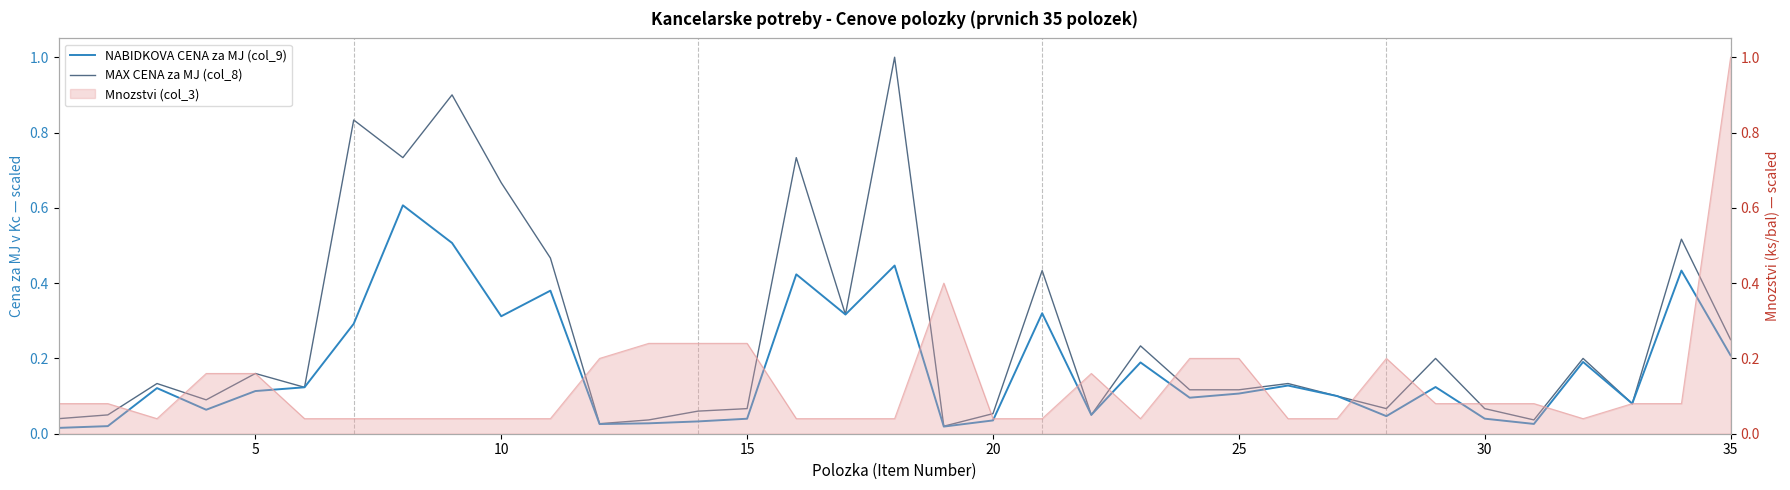

Reading left to right, extract all data points from this chart.

NABIDKOVA CENA za MJ (col_9): 0.0	0.0	0.1	0.1	0.1	0.1	0.3	0.6	0.5	0.3	0.4	0.0	0.0	0.0	0.0	0.4	0.3	0.4	0.0	0.0	0.3	0.1	0.2	0.1	0.1	0.1	0.1	0.0	0.1	0.0	0.0	0.2	0.1	0.4	0.2
MAX CENA za MJ (col_8): 0.0	0.1	0.1	0.1	0.2	0.1	0.8	0.7	0.9	0.7	0.5	0.0	0.0	0.1	0.1	0.7	0.3	1.0	0.0	0.1	0.4	0.1	0.2	0.1	0.1	0.1	0.1	0.1	0.2	0.1	0.0	0.2	0.1	0.5	0.2